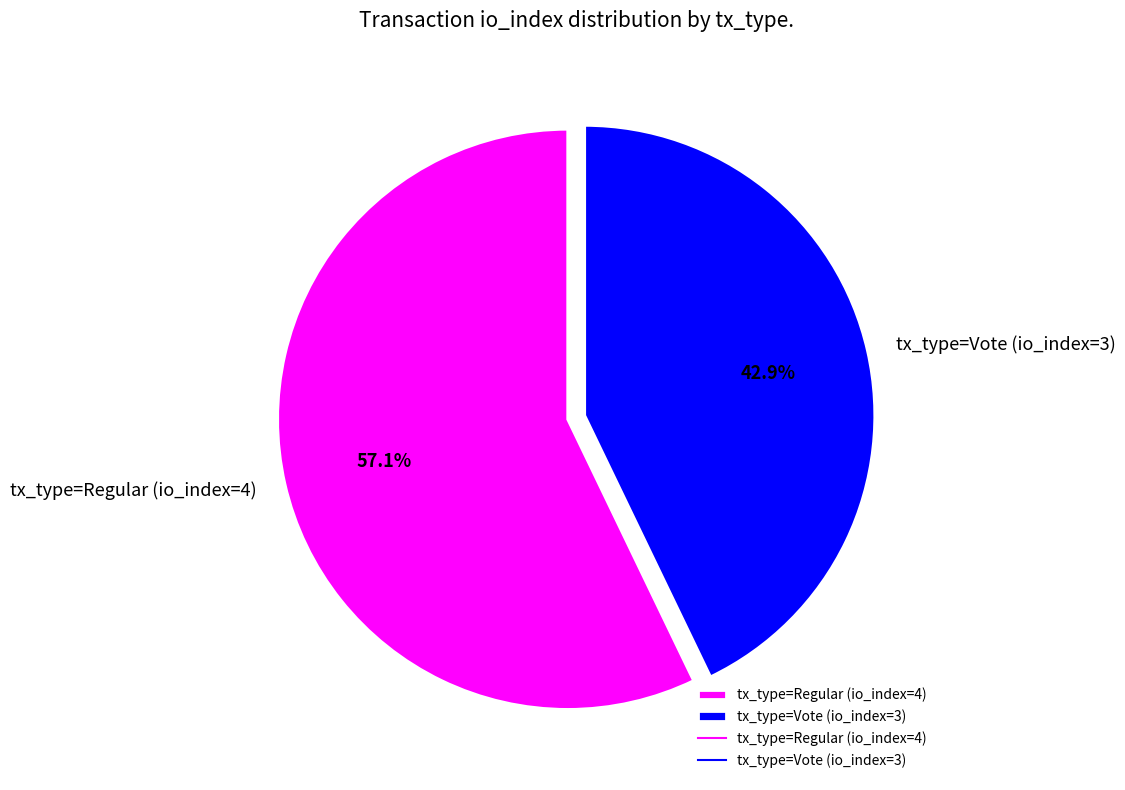

True or false: tx_type=Regular (io_index=4) accounts for 57% of the total.

True